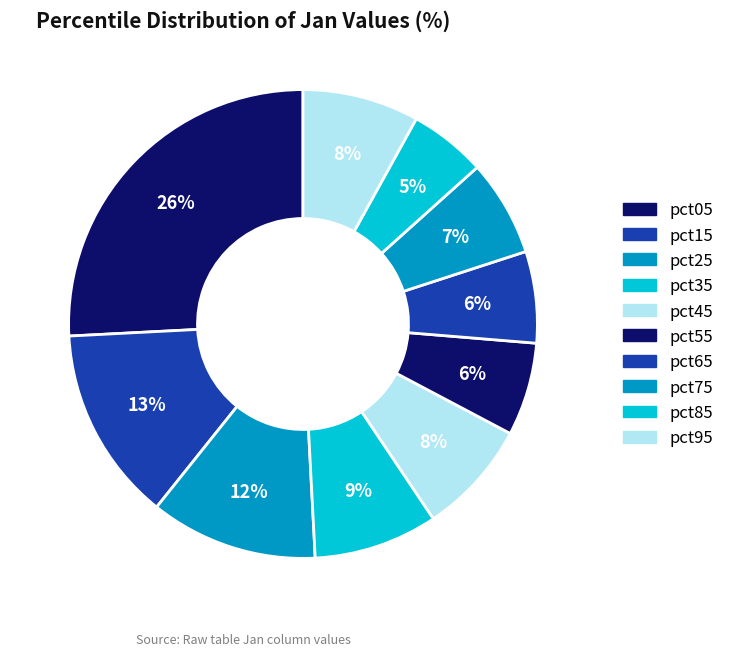

Count the number of slices in the pie.

10